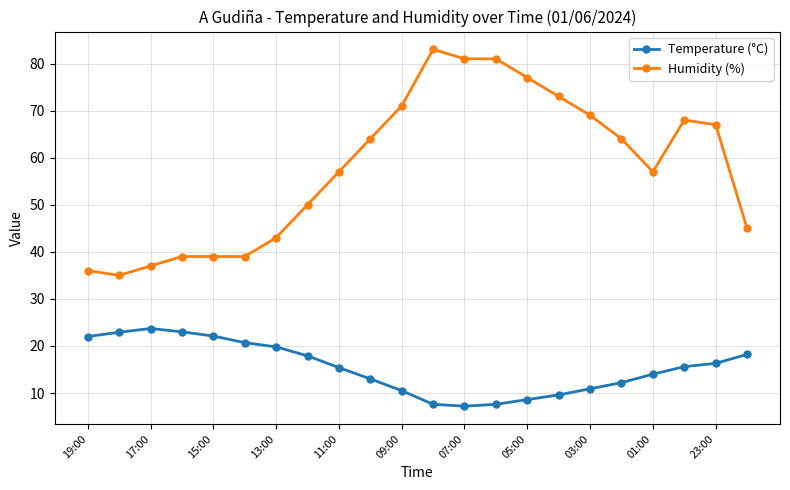

What is the value of the Temperature (°C) point at the 20th from the left?

15.6